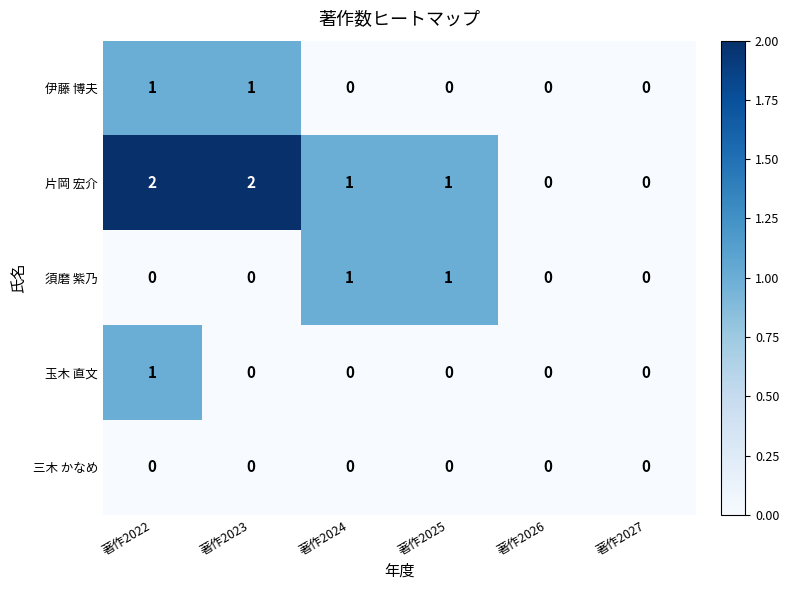

Where does the 片岡 宏介 series first go above 1?

著作2022